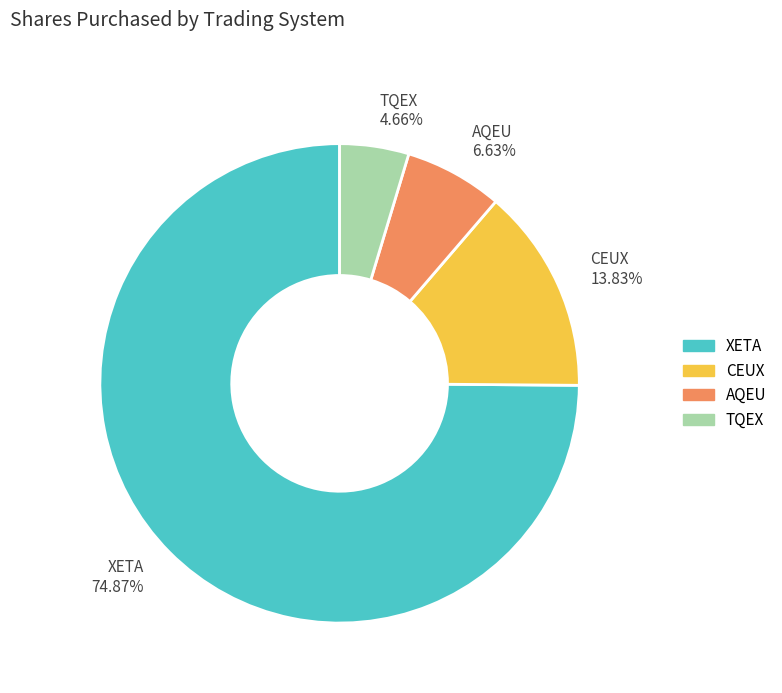

Between TQEX and CEUX, which is larger?

CEUX